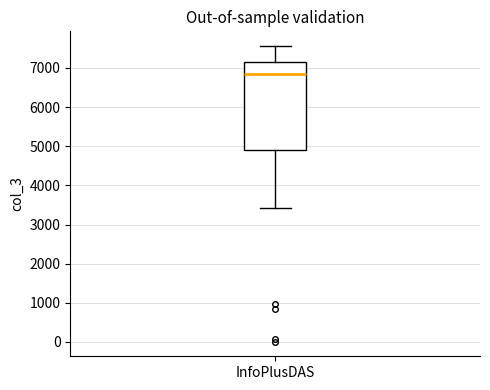

Read this box plot against the y-axis: the position of the median line, the range covered by the box, and the ends of both whiskers. The values are not printed on the chart, so give them approximately, as read against the axis.

median 6800, box 4900 to 7100, whiskers 3400 to 7600